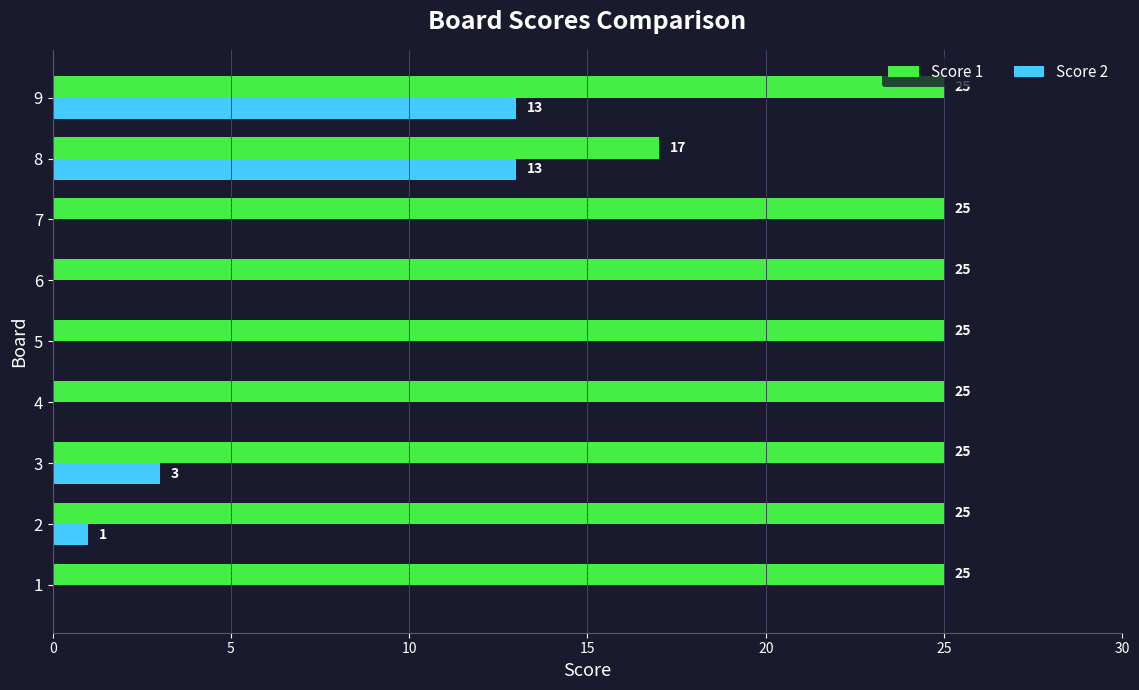

What value does the Score 1 series have at 8?

17